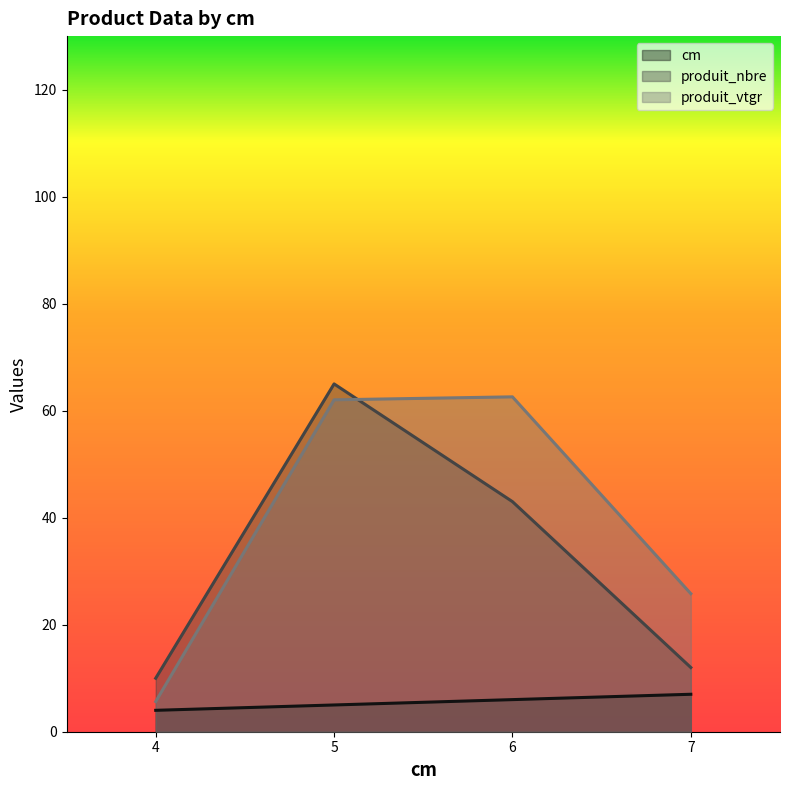

Reading left to right, list all the values displayed in this chart.

cm: 4=4.0	5=5.0	6=6.0	7=7.0
produit_nbre: 4=10.0	5=65.0	6=43.0	7=12.0
produit_vtgr: 4=5.6	5=62.0	6=62.6	7=25.8